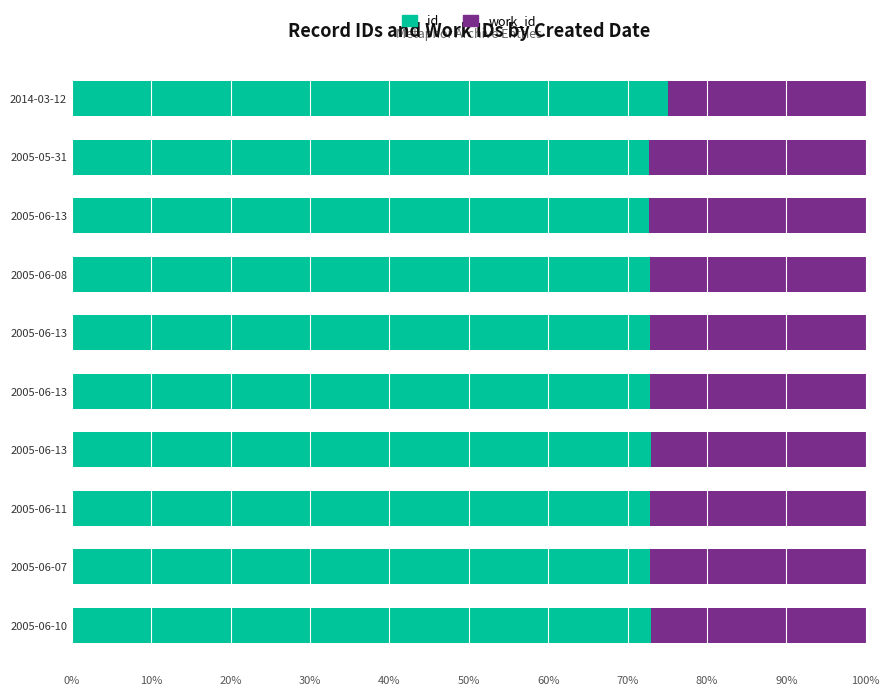

How many distinct data groups are displayed?

2